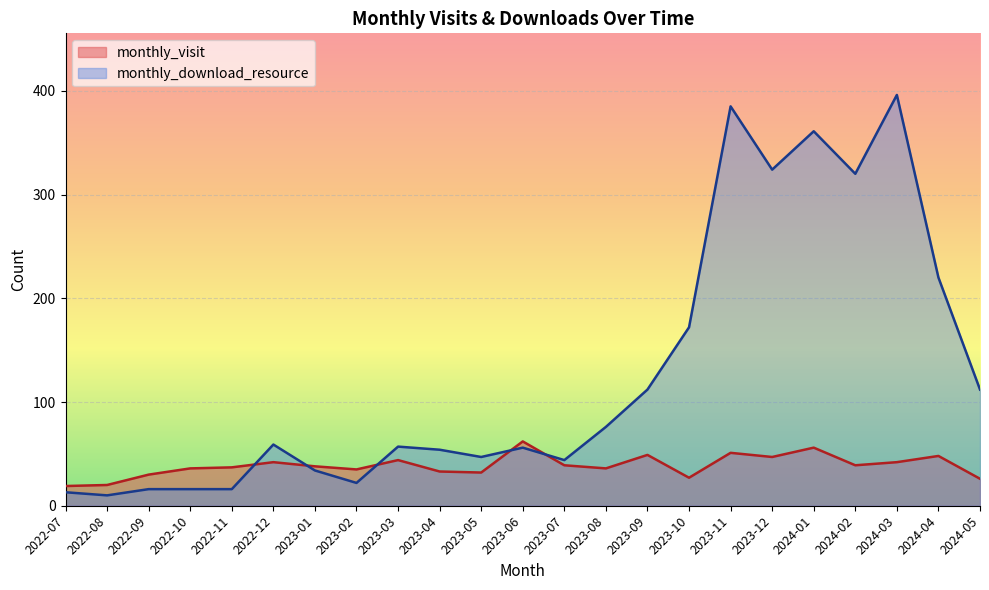

Which series has the largest total across all categories?

monthly_download_resource